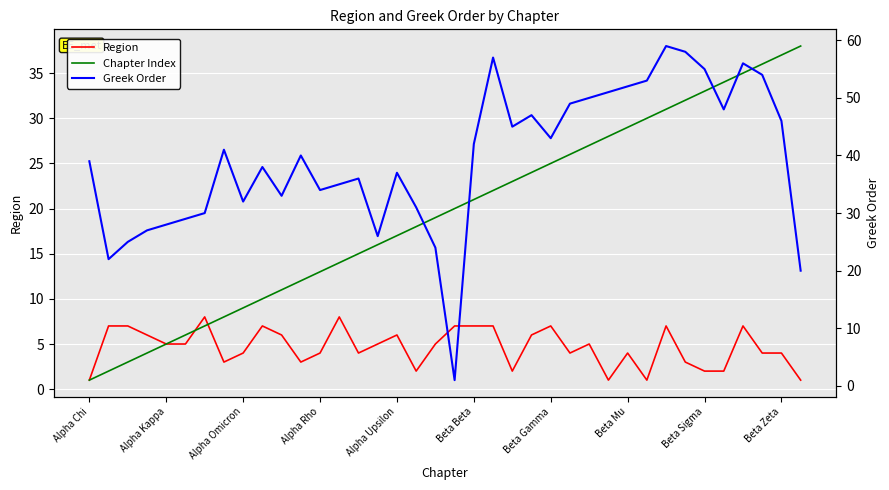

Which series has the widest spread of values?

Greek Order